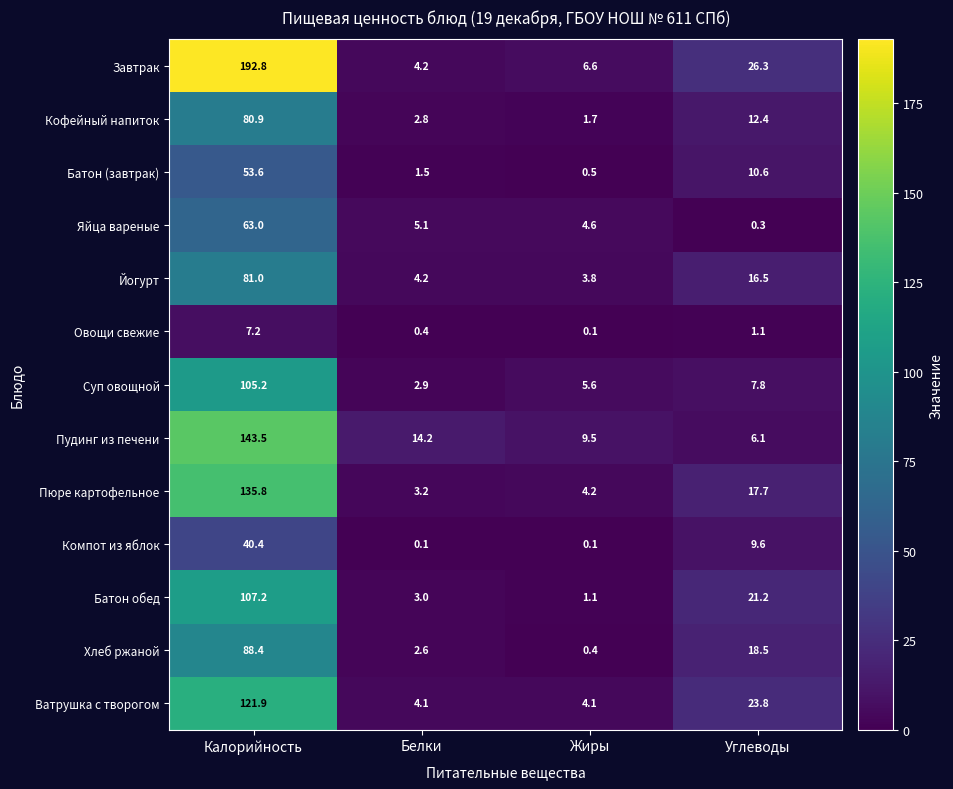

At which label does Батон (завтрак) reach its peak?

Калорийность